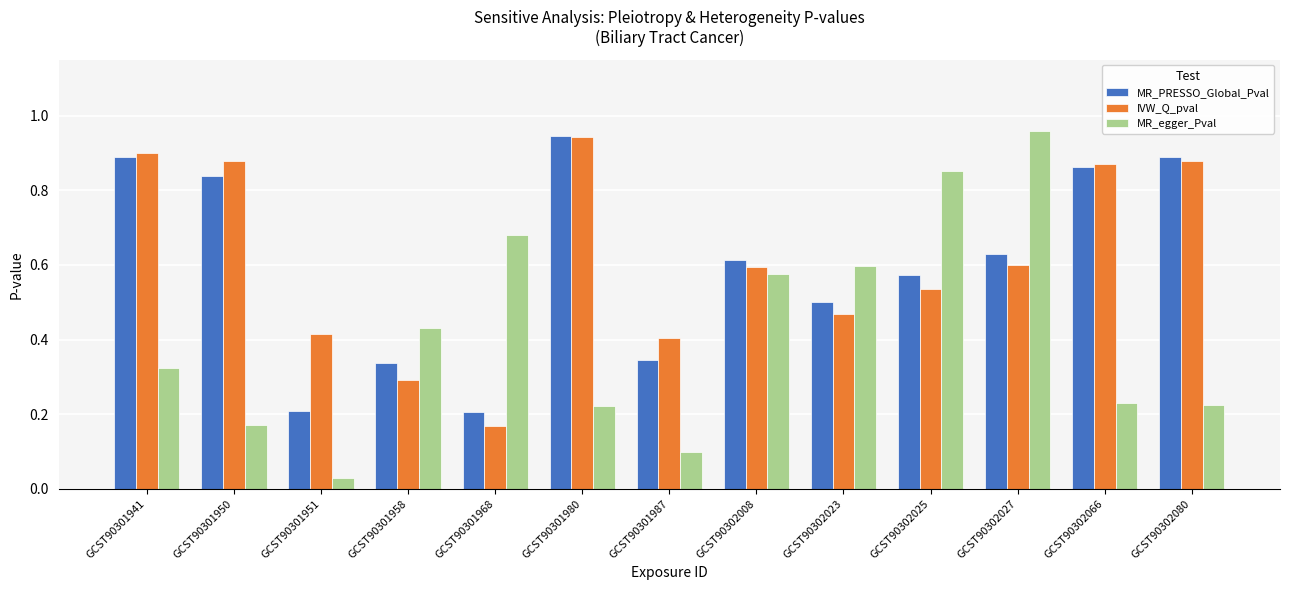

True or false: MR_PRESSO_Global_Pval has a value of 0.8 at GCST90302023.

False